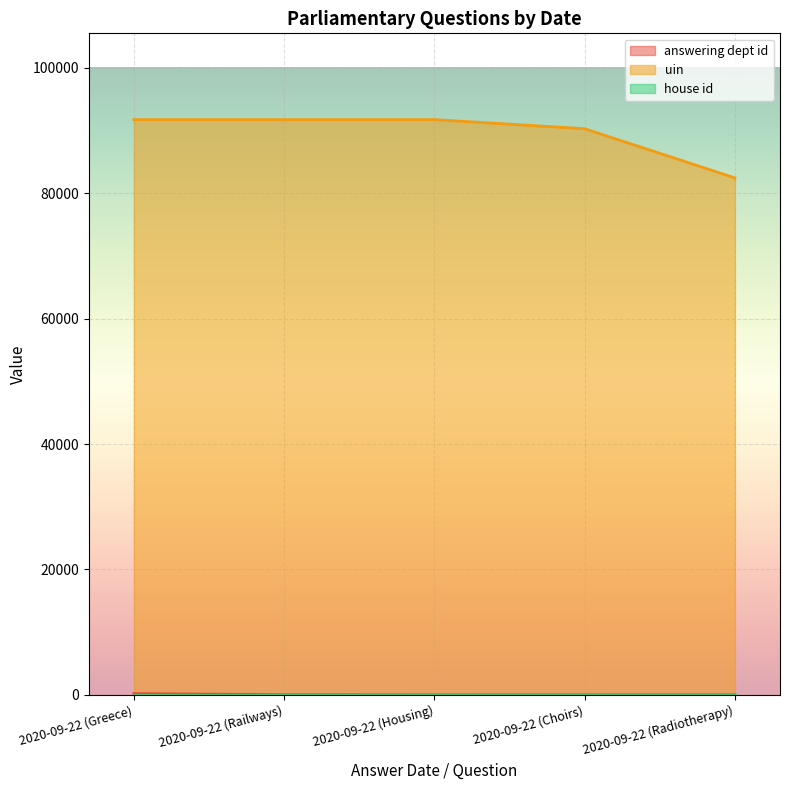

Is the value of answering dept id at 2020-09-22 (Radiotherapy) greater than the value of uin at 2020-09-22 (Railways)?

No